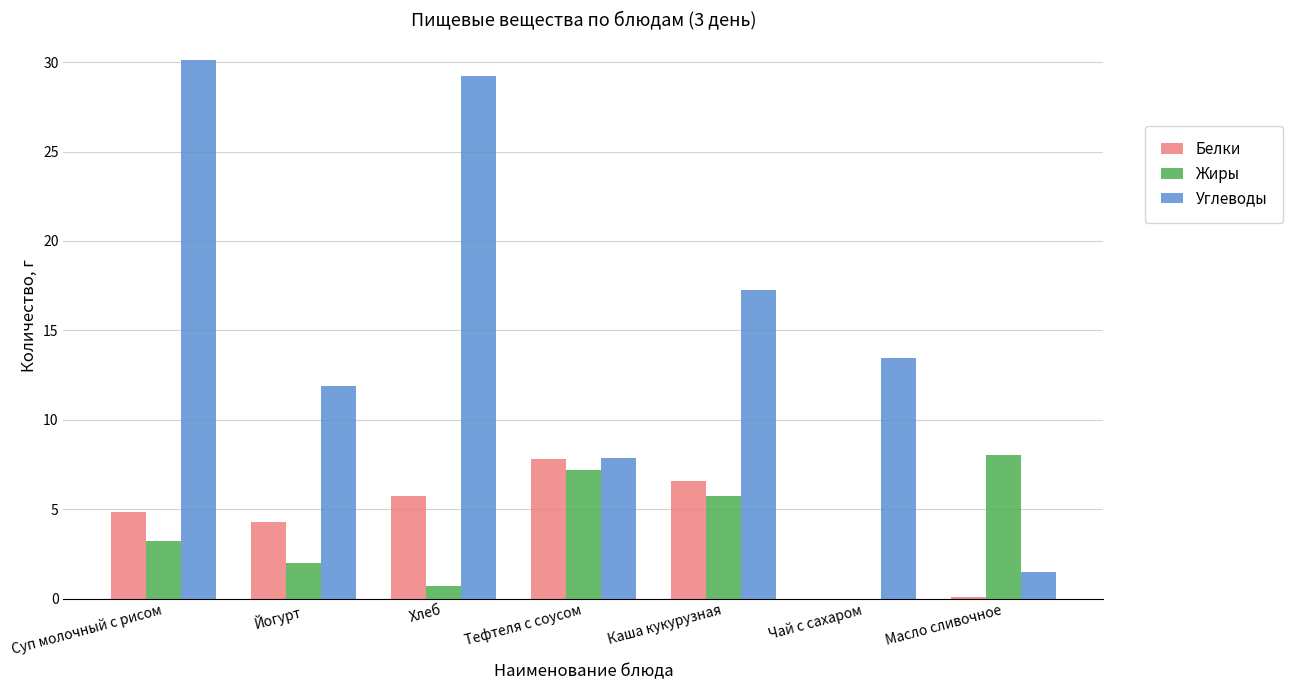

What is the total value across all series at Йогурт?

18.2